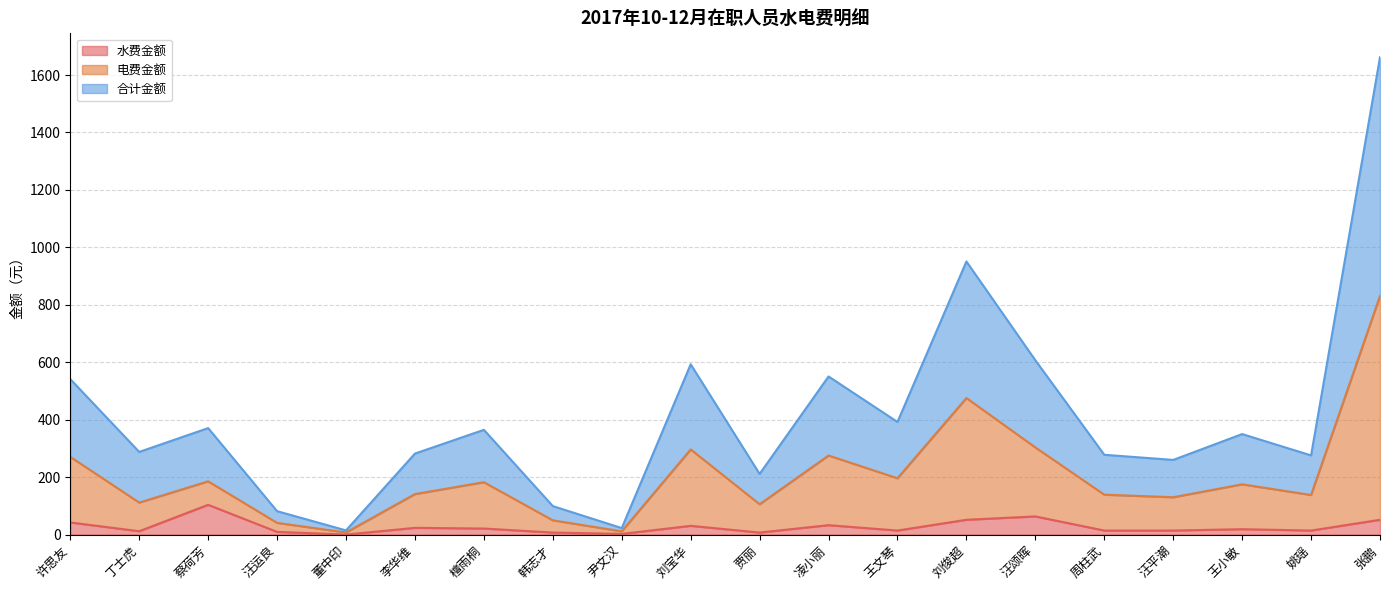

Is the value of 合计金额 at 许思友 greater than the value of 电费金额 at 刘俊超?

Yes